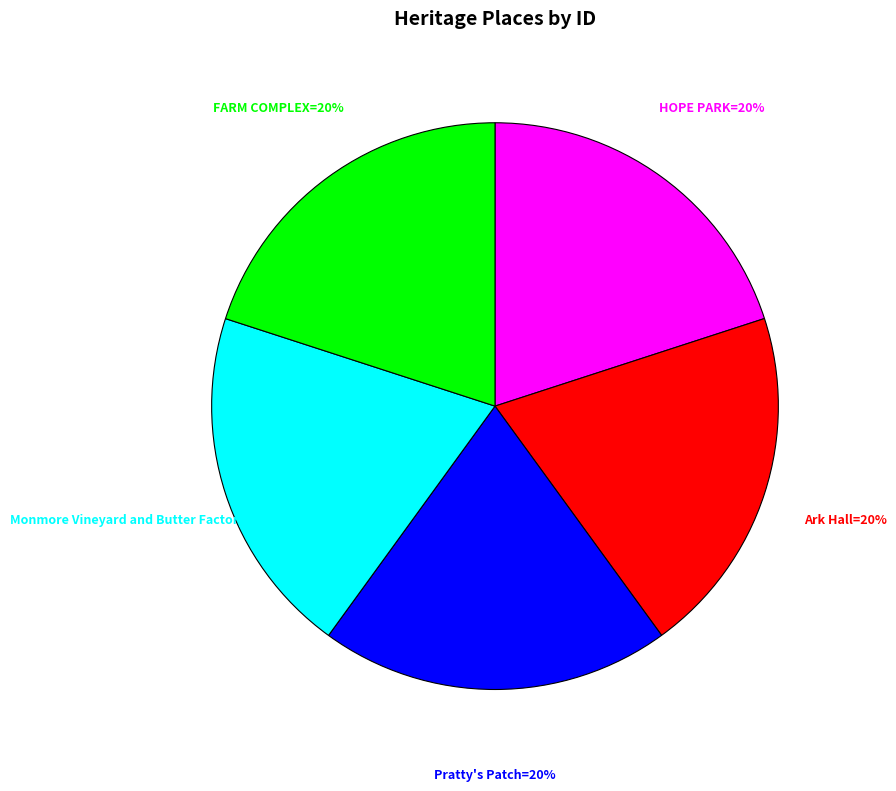

To the nearest percent, what is the average slice percentage?

20%